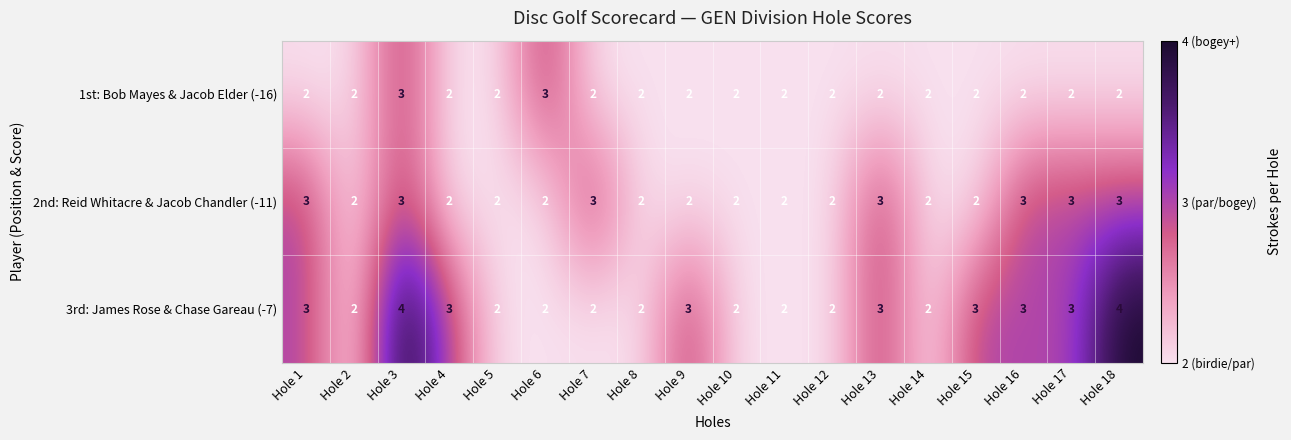

What is the spread (max minus min) of values at Hole 17?

1